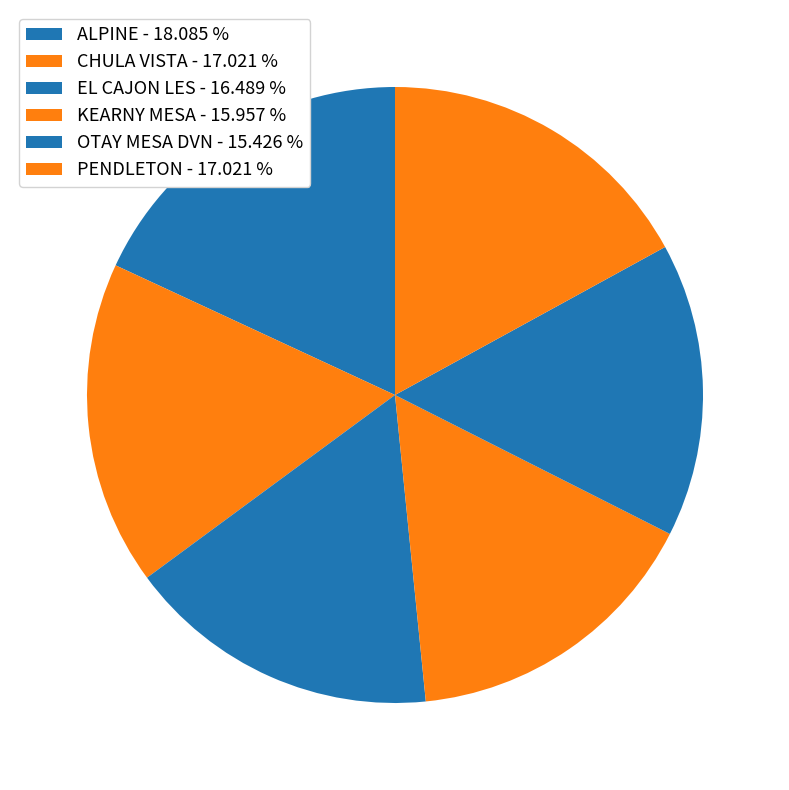

Is PENDLETON the majority of the pie?

No